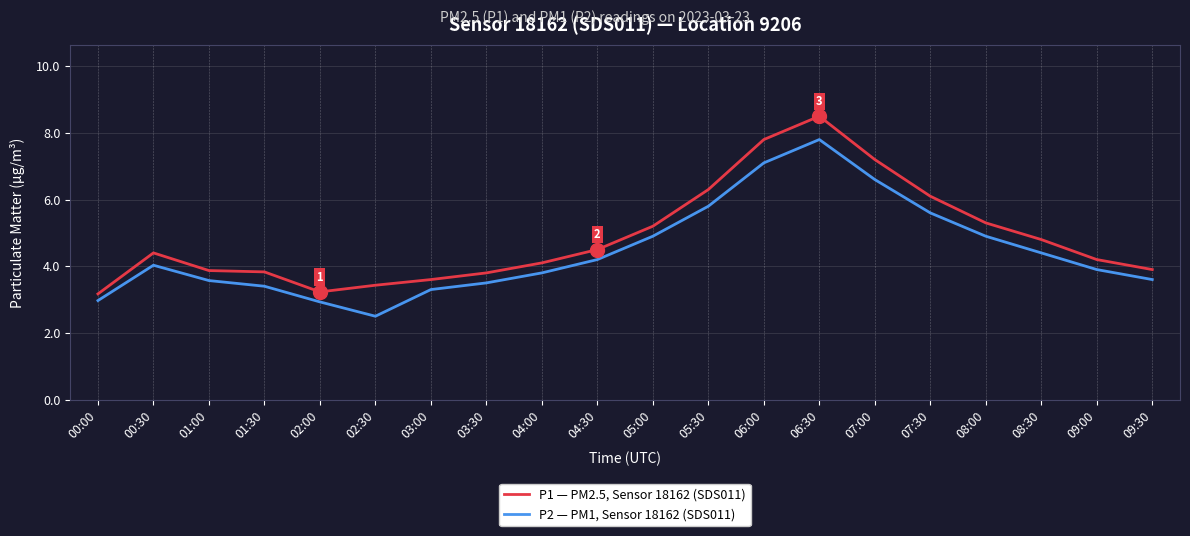

Which series changed the most between 03:00 and 07:00?

P1 — PM2.5, Sensor 18162 (SDS011)